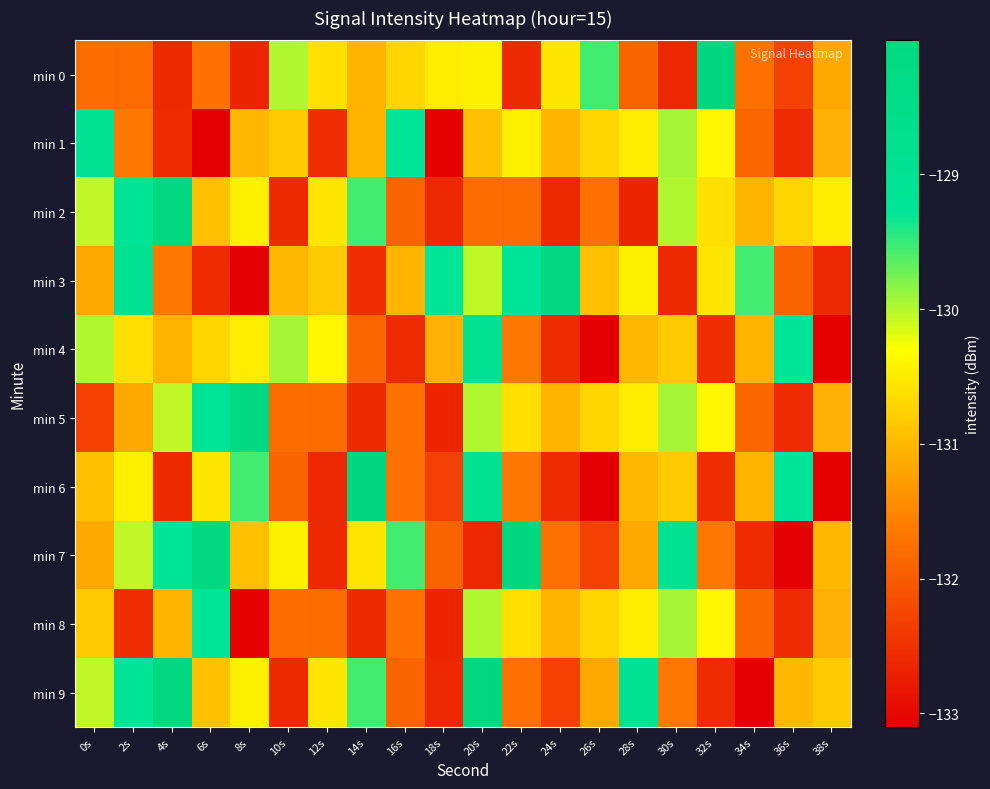

Between 8s and 32s, which series saw the biggest shift?

min 0